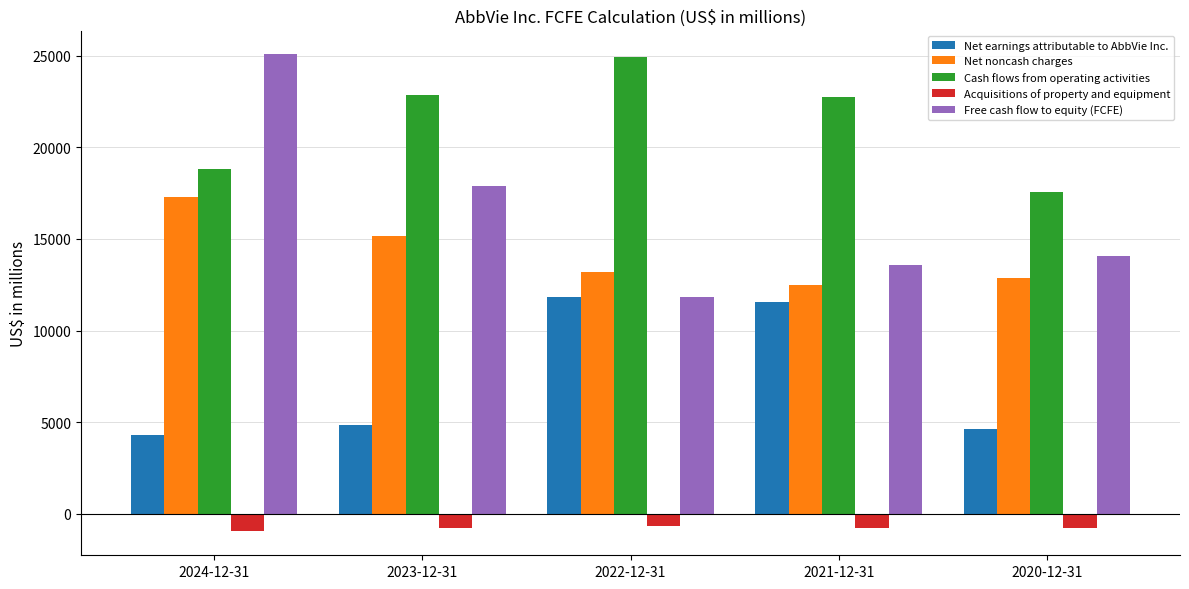

The value of Net noncash charges at 2023-12-31 is 15153. True or false?

True